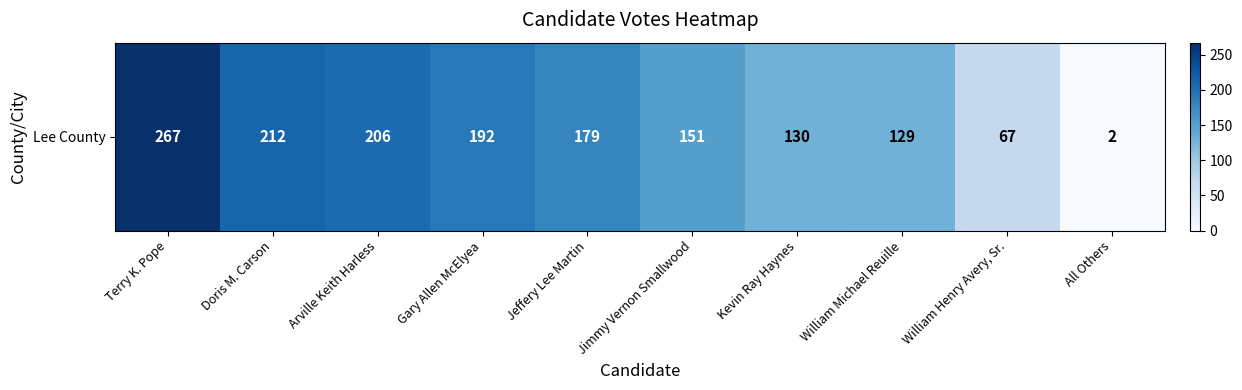

What is the ratio of the value at Gary Allen McElyea to the value at Jeffery Lee Martin?

1.1